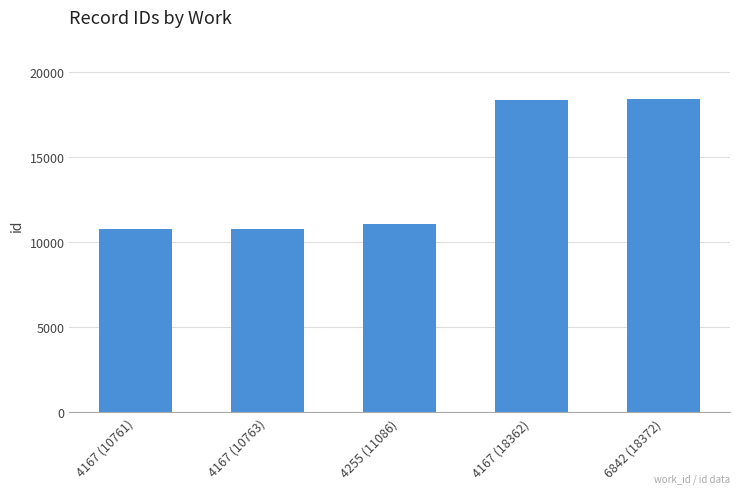

Read the value at 4167 (10763), to the nearest 50.

10750